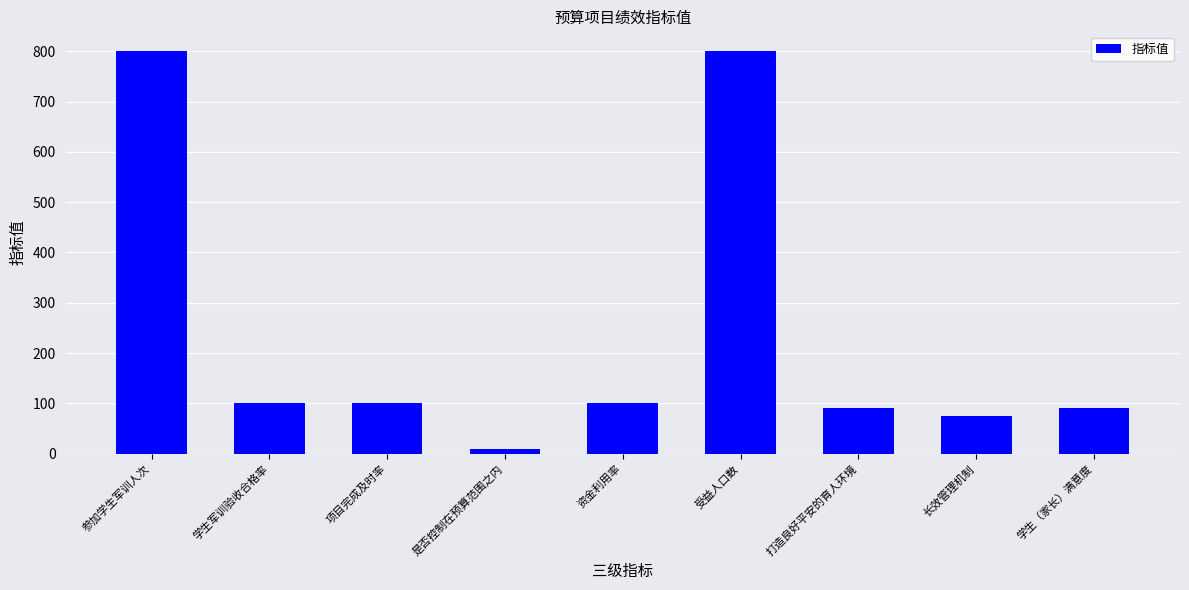

True or false: the data shows 100 at 学生军训验收合格率.

True